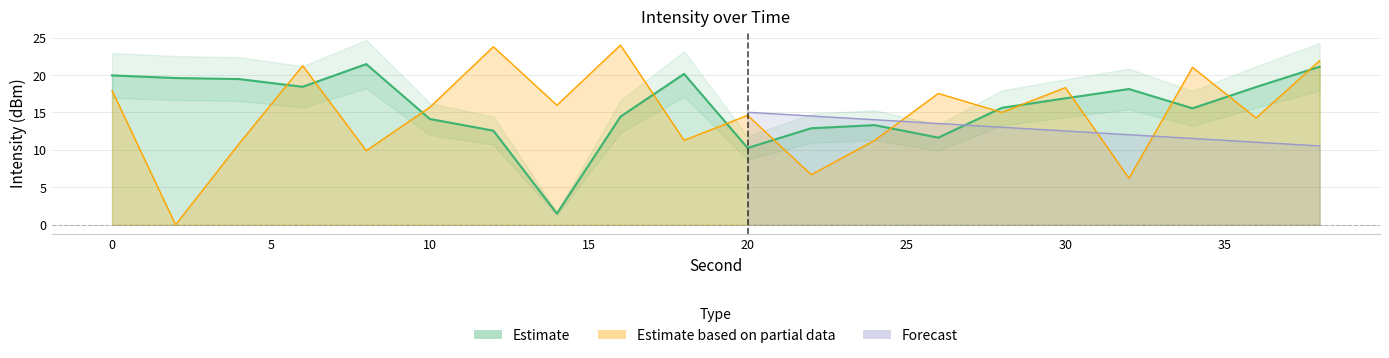

The value of Estimate at 24 is 7.9. True or false?

False